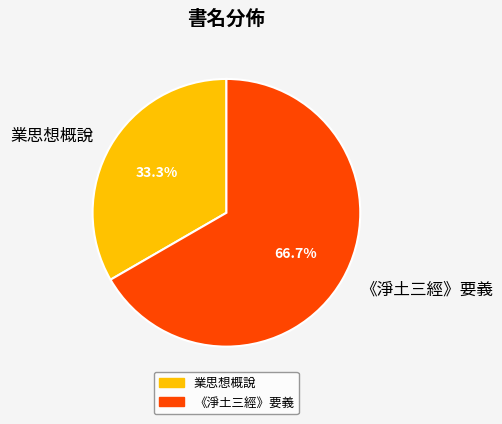

True or false: 《淨土三經》要義 accounts for 53% of the total.

False